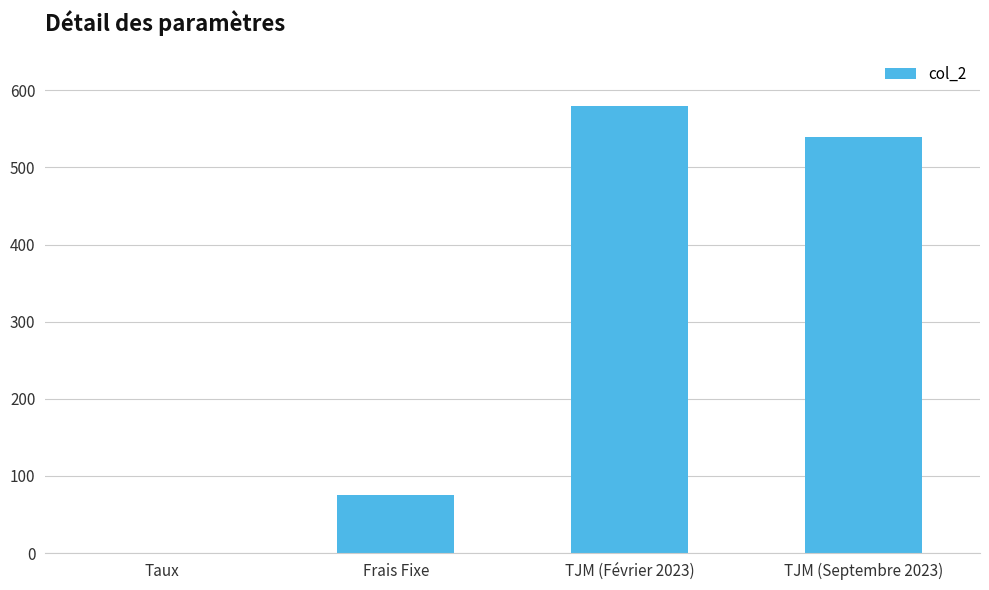

Which label corresponds to the largest value in the chart?

TJM (Février 2023)